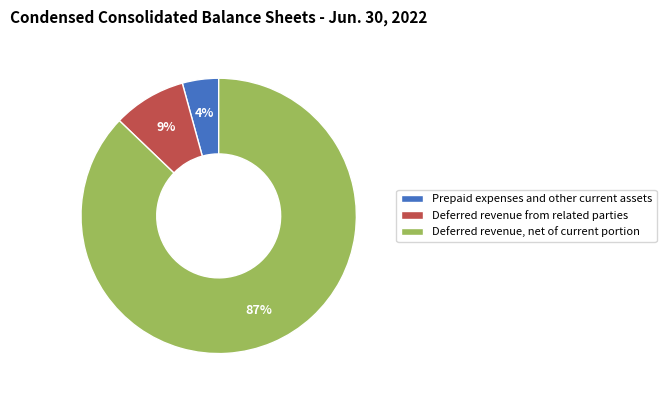

To the nearest percent, what percentage of the pie is Deferred revenue, net of current portion?

87%